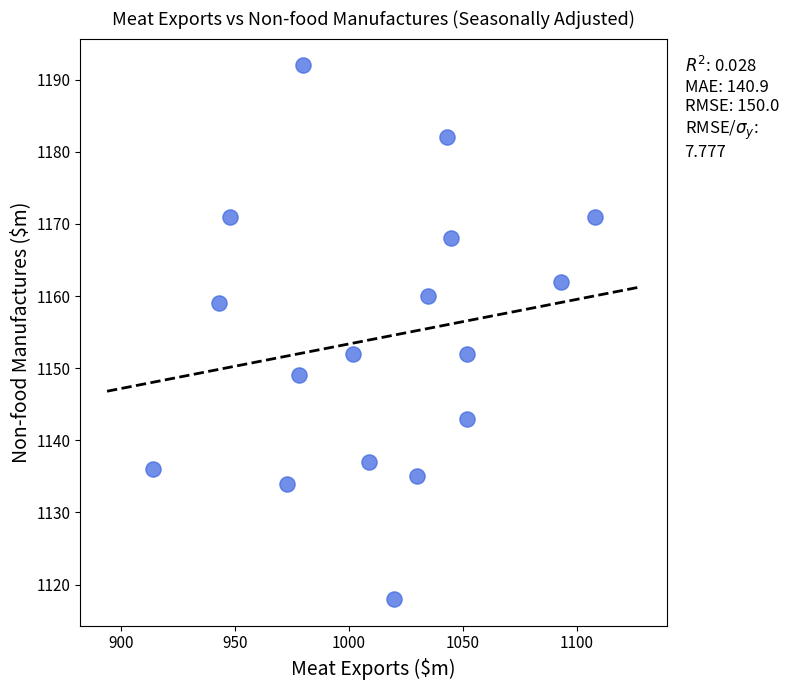

What is the range of X values (max minus min)?

194